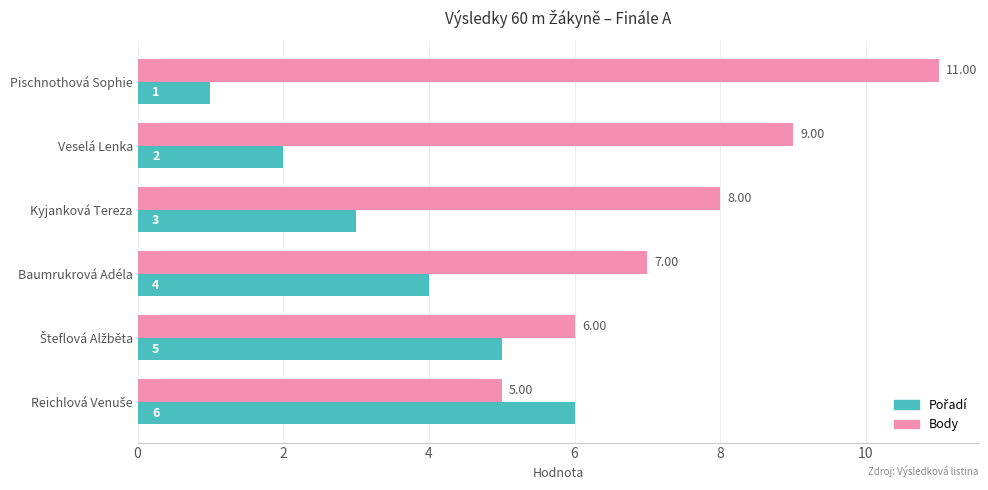

What is the spread (max minus min) of values at Pischnothová Sophie?

10